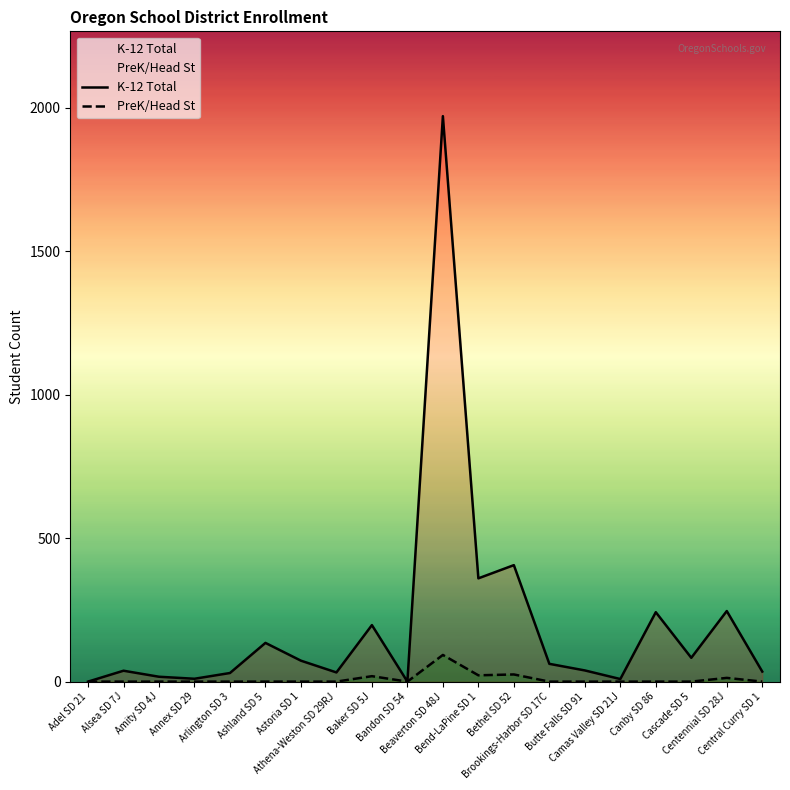

True or false: PreK/Head St has a value of 45 at Bandon SD 54.

False